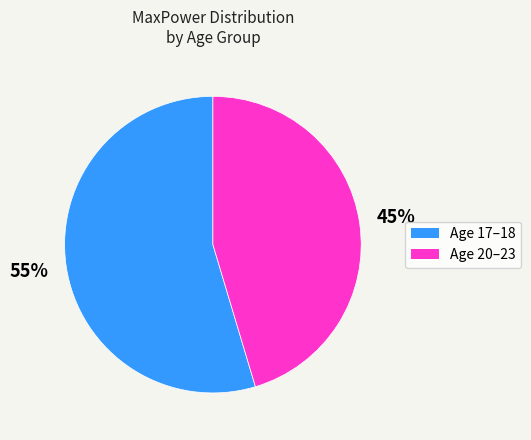

Is there a majority slice in this chart?

Yes